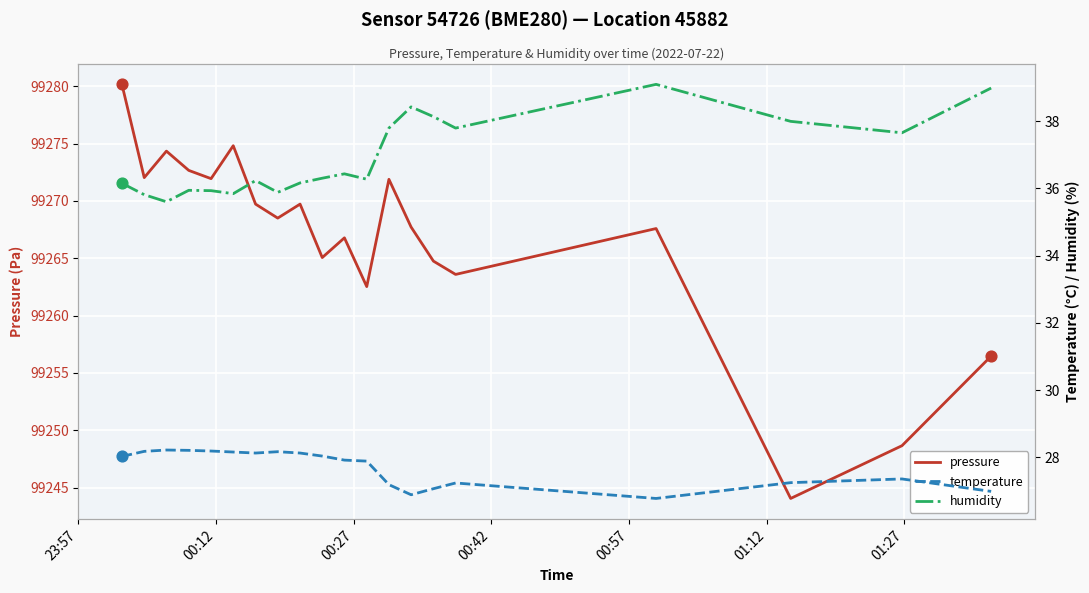

Which series has the largest total across all categories?

pressure